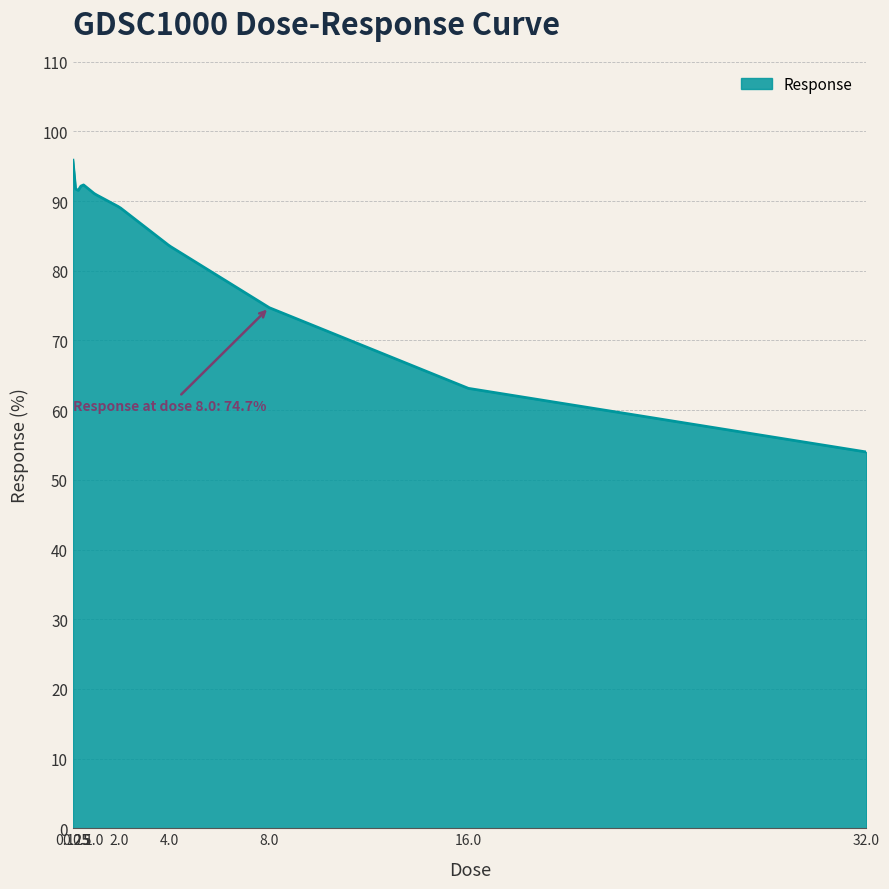

What is the minimum value shown in the chart?

54.0